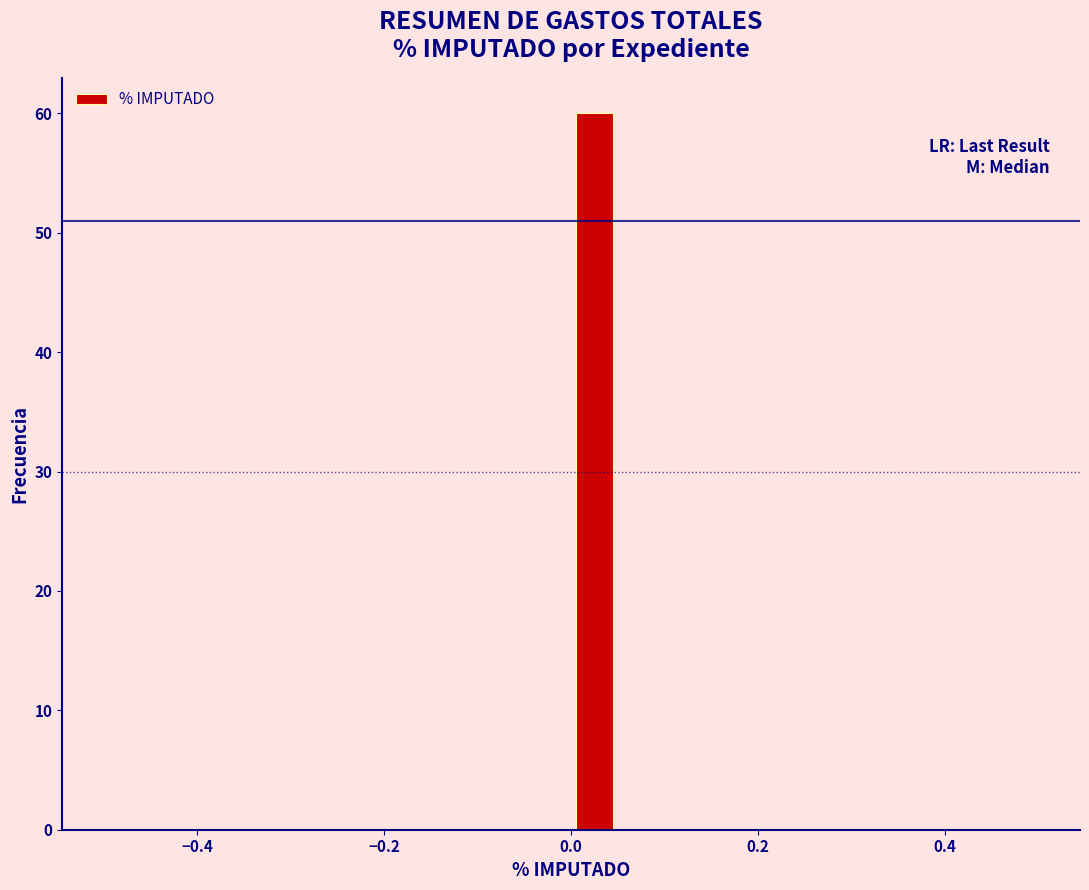

Read against the x-axis, roughly where is the centre of the tallest bar?

0.02